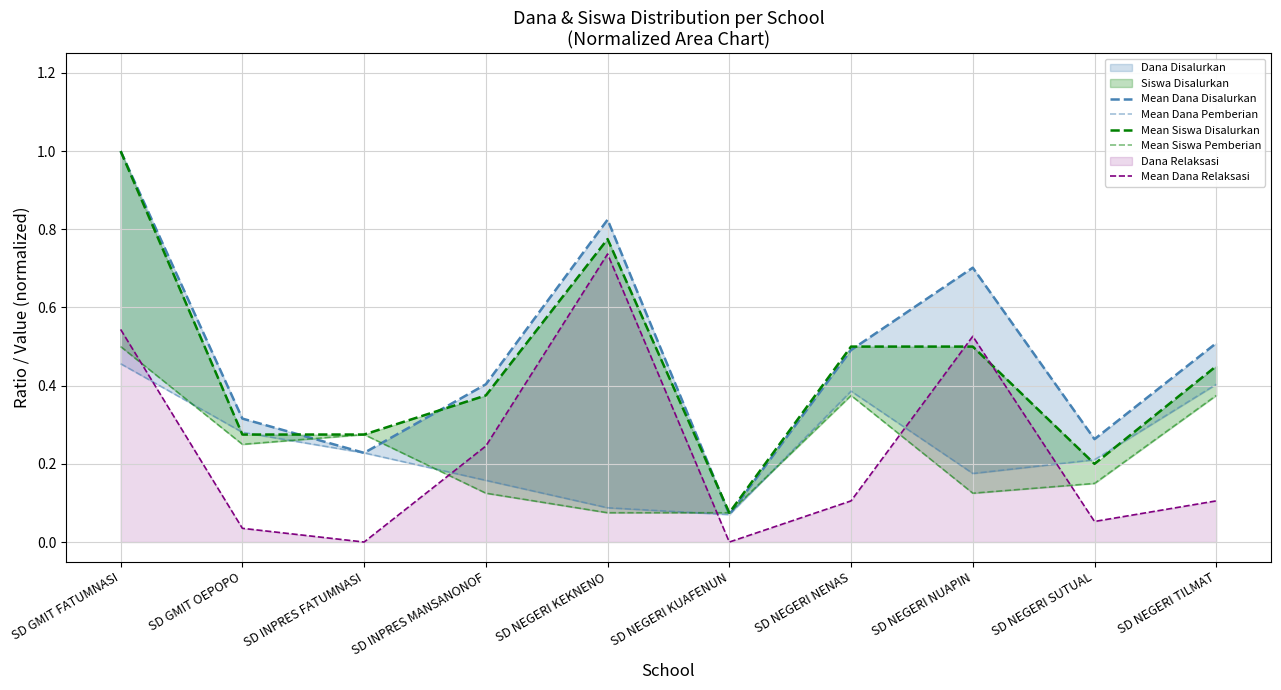

Where do Mean Siswa Pemberian and Mean Dana Disalurkan first cross each other?

SD GMIT OEPOPO and SD INPRES FATUMNASI